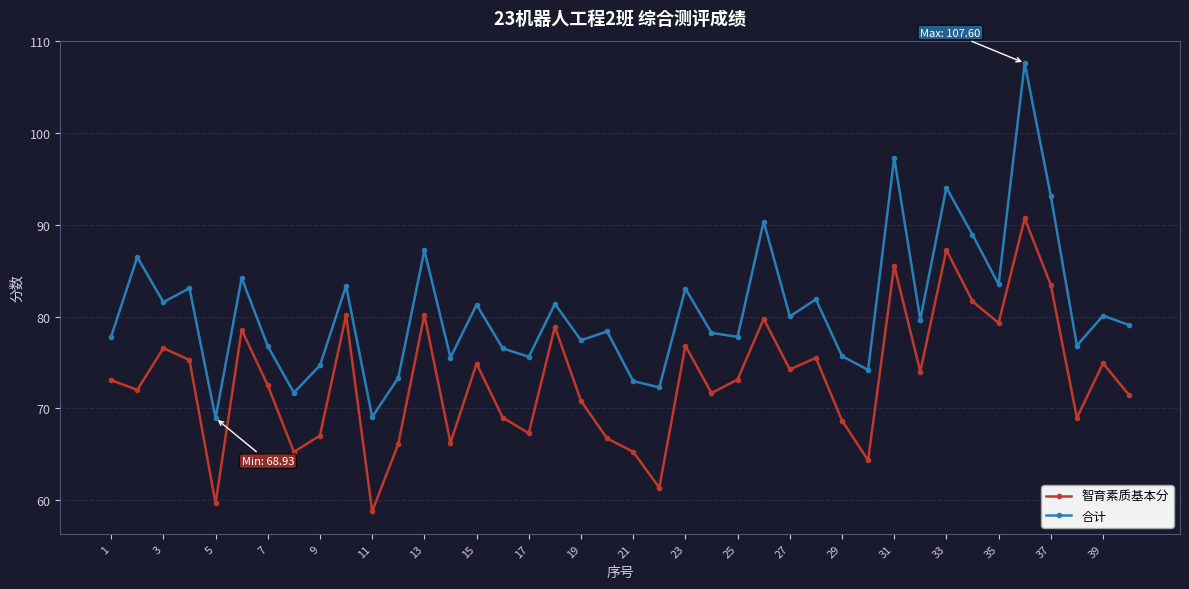

What is the difference between the maximum and minimum values in the 合计 series?

38.7